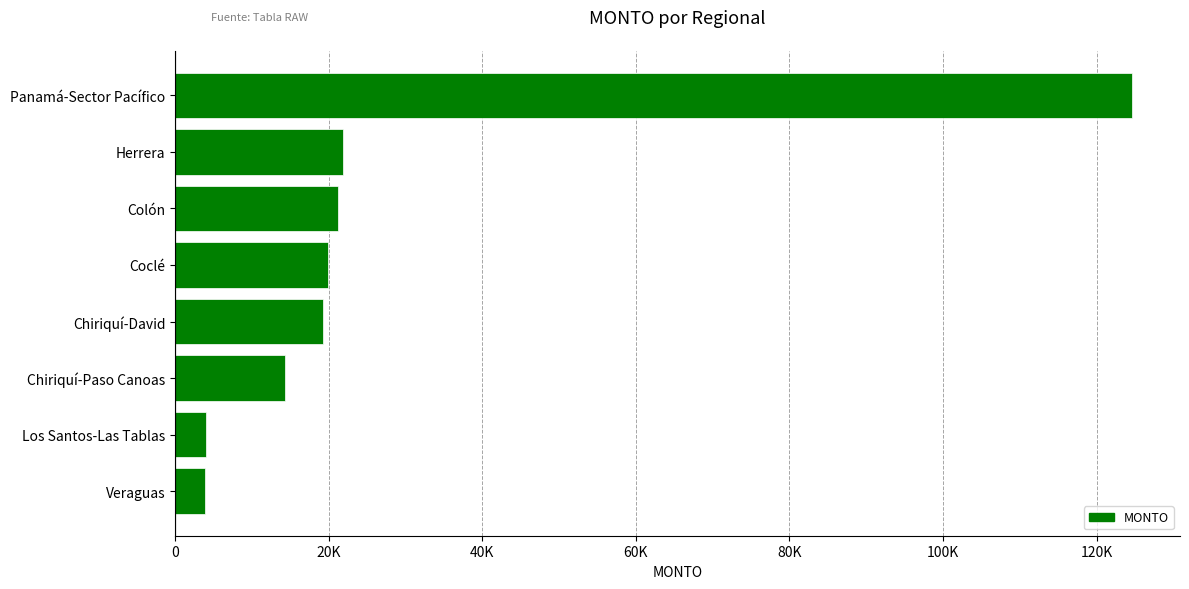

At which label is the value closest to 64255?

Herrera